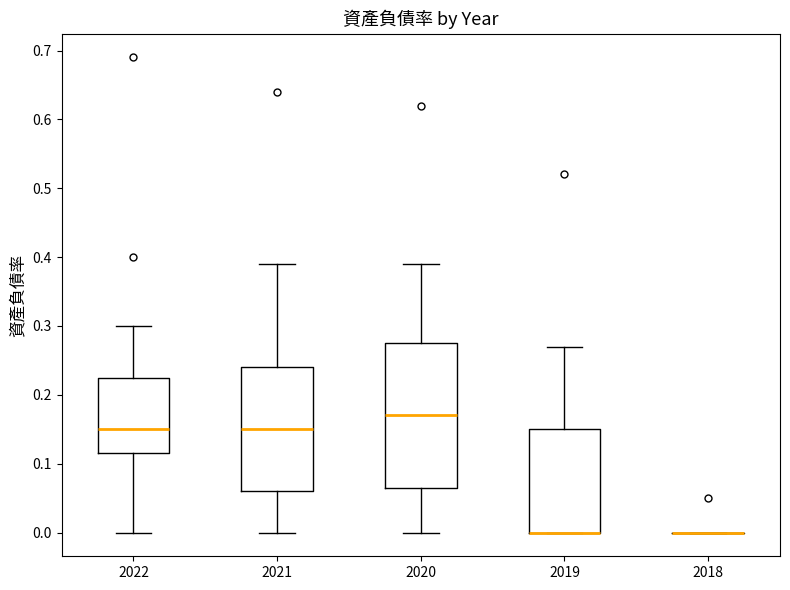

Reading left to right, transcribe this box plot: for each box, give where its median line is, the range the box spans, and where its two whiskers end, as read against the y-axis. The values are not printed on the chart, so give them approximately, as read against the axis.

2022: median 0.15, box 0.12 to 0.23, whiskers 0.00 to 0.30
2021: median 0.15, box 0.06 to 0.24, whiskers 0.00 to 0.39
2020: median 0.17, box 0.07 to 0.28, whiskers 0.00 to 0.39
2019: median 0.00 (drawn on the box's lower edge), box 0.00 to 0.15, whiskers 0.00 to 0.27
2018: box collapsed to a line at 0.00, whiskers 0.00 to 0.00